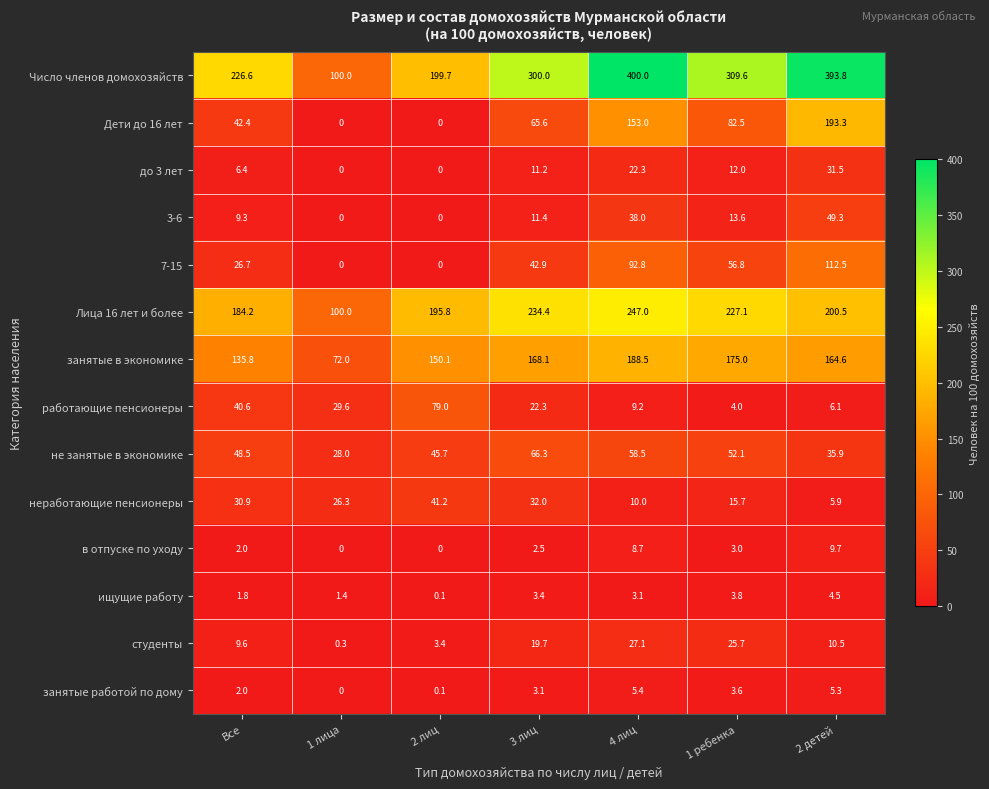

Rank the series by their maximum value, from lowest to highest.

ищущие работу, занятые работой по дому, в отпуске по уходу, студенты, до 3 лет, неработающие пенсионеры, 3-6, не занятые в экономике, работающие пенсионеры, 7-15, занятые в экономике, Дети до 16 лет, Лица 16 лет и более, Число членов домохозяйств